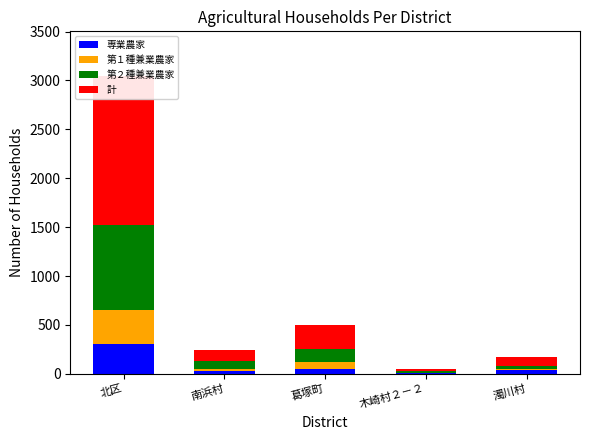

How many groups of bars are there?

5